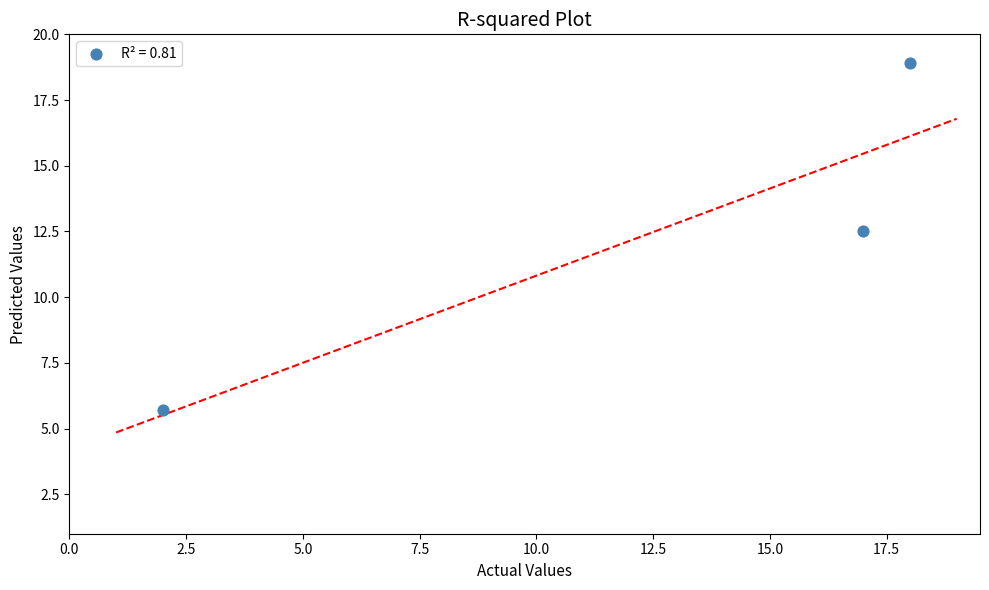

What Y value in the scatter plot is closest to 12?

12.5